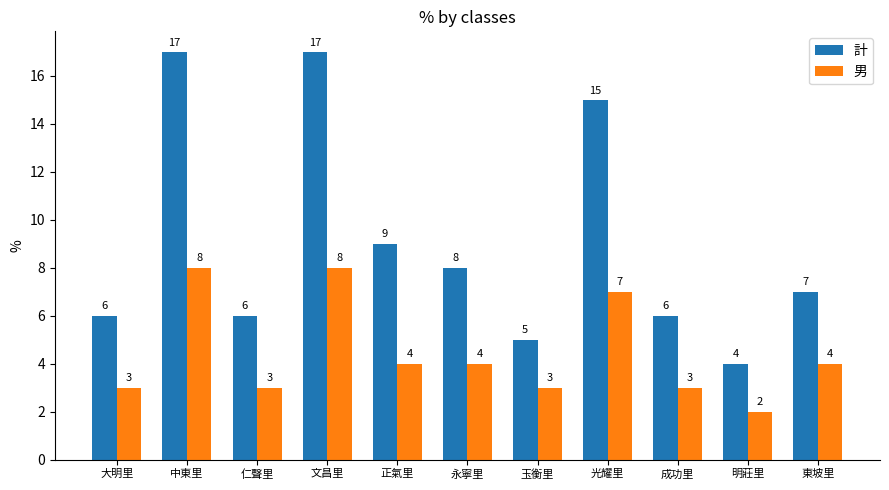

Which series has the widest spread of values?

計